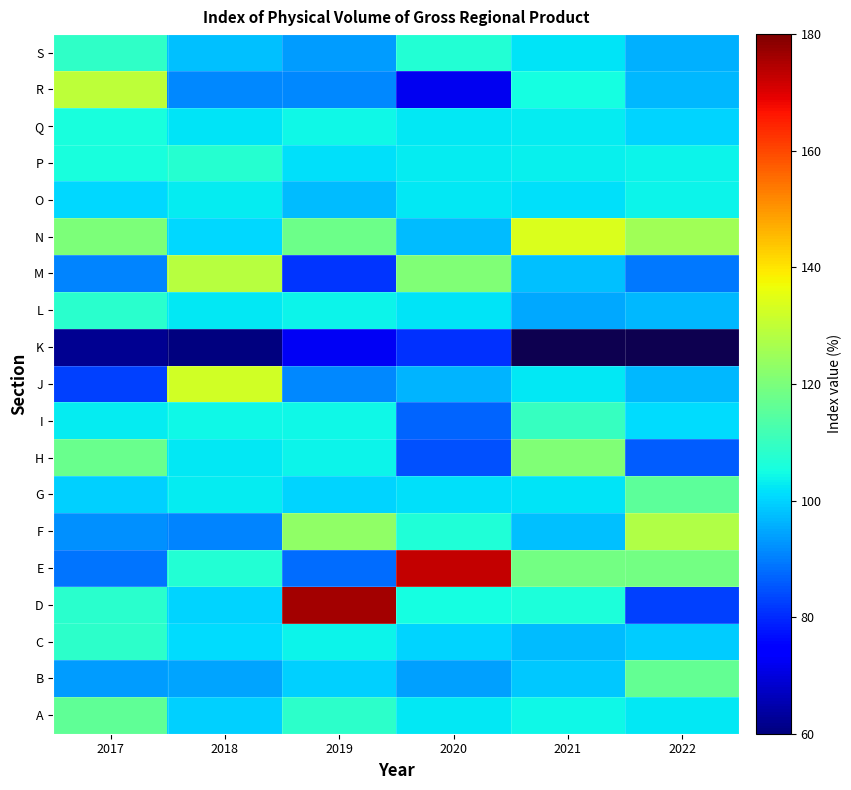

Is it true that E equals 107.3 at 2018?

True